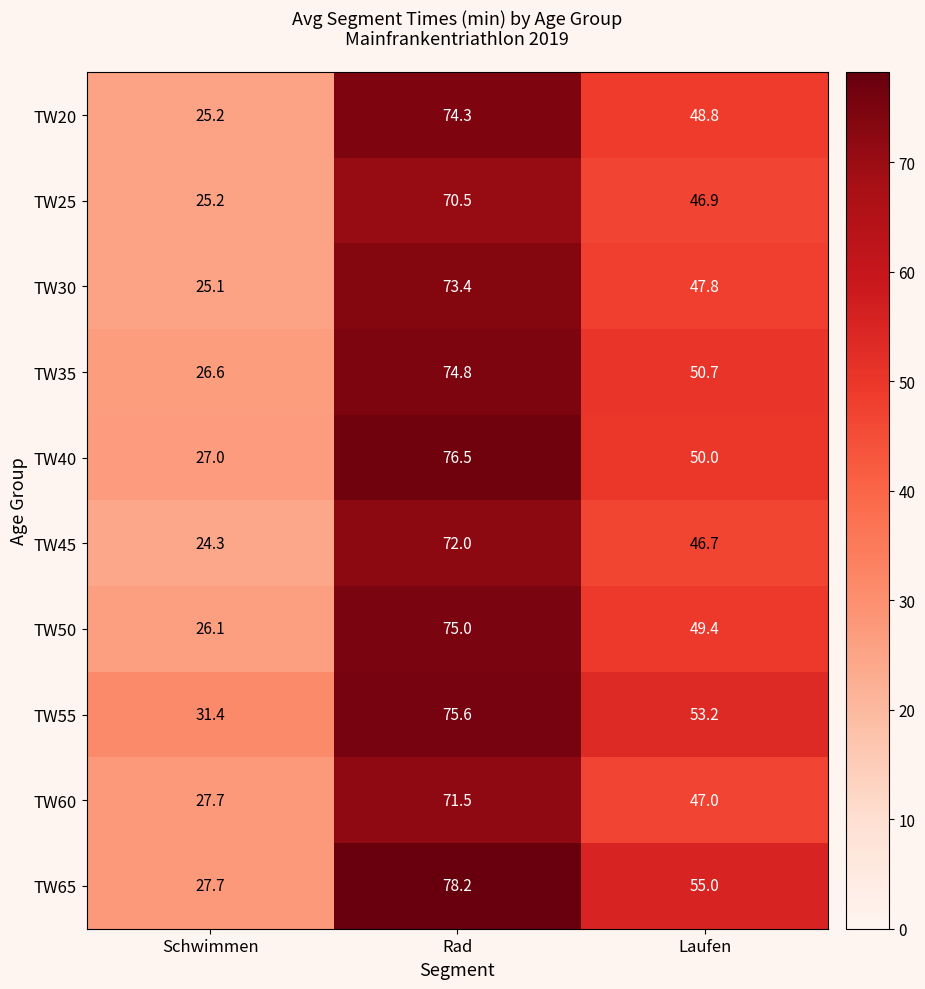

How many data points does each series have?

3